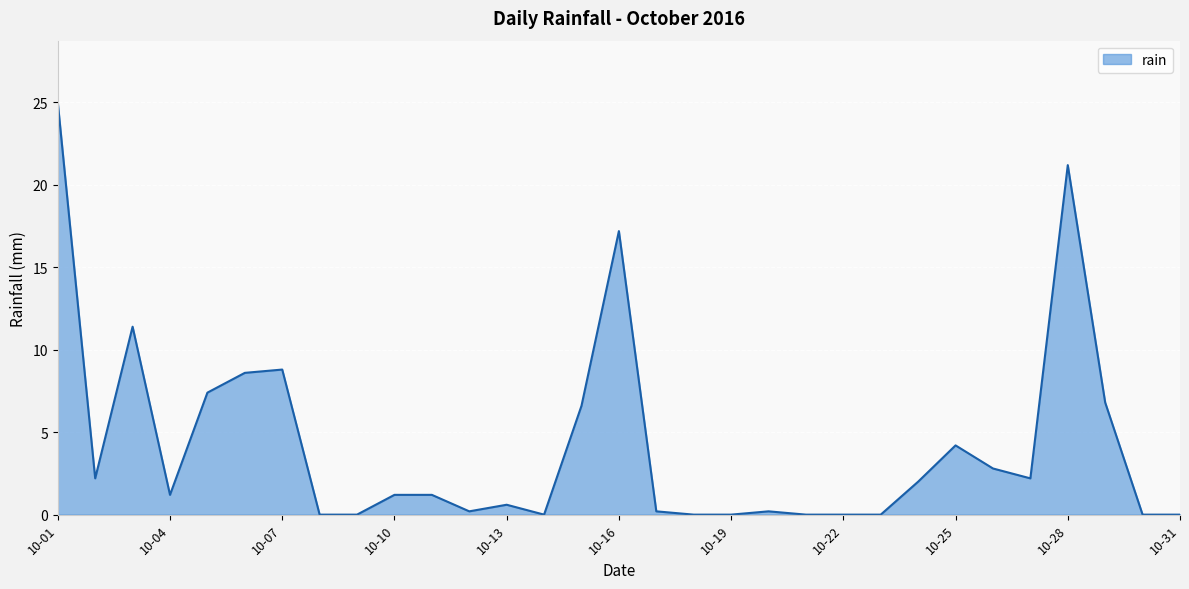

What is the greatest value displayed?

25.0